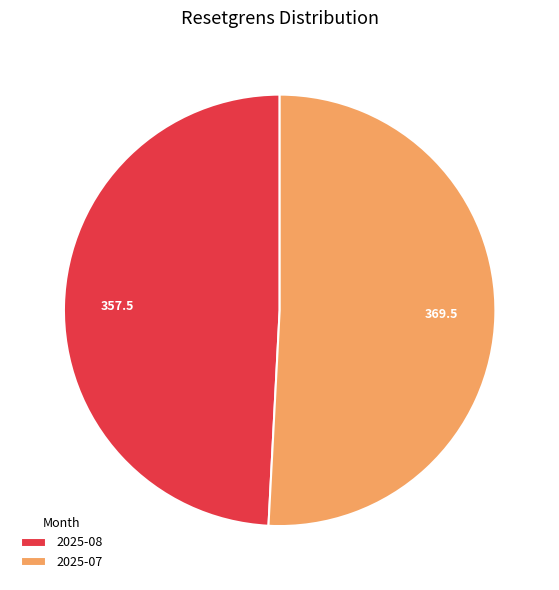

Is there a majority slice in this chart?

Yes